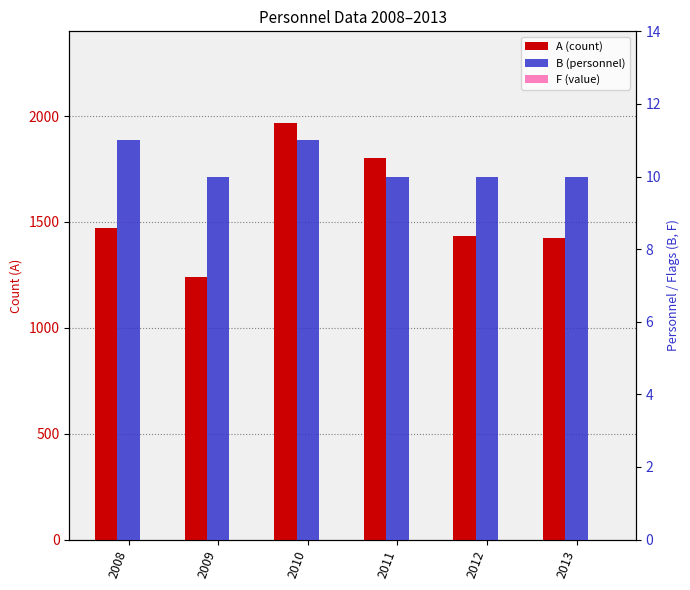

True or false: A (count) has a value of 695 at 2012.

False